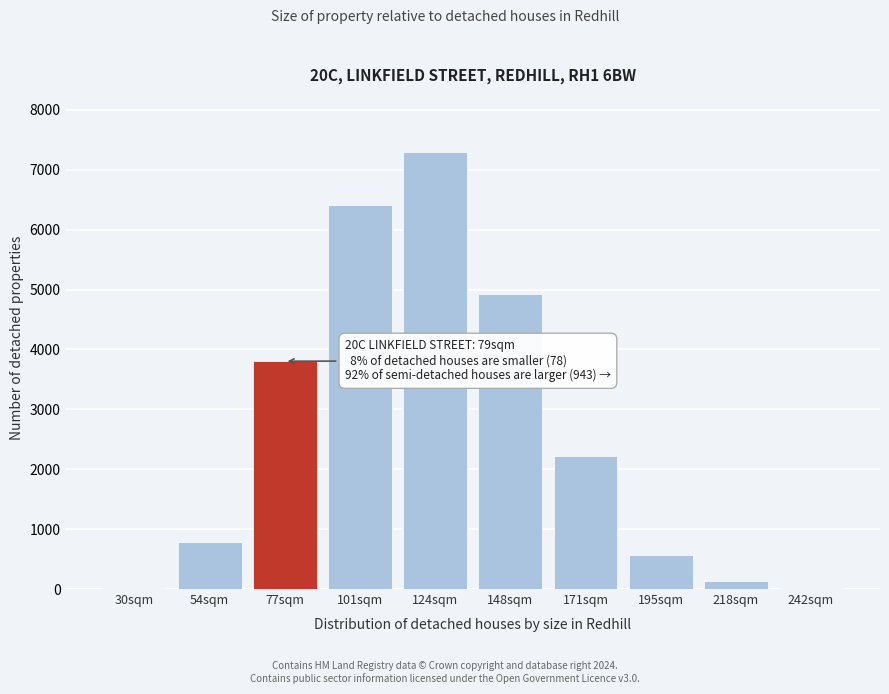

What is the greatest value displayed?

7302.3